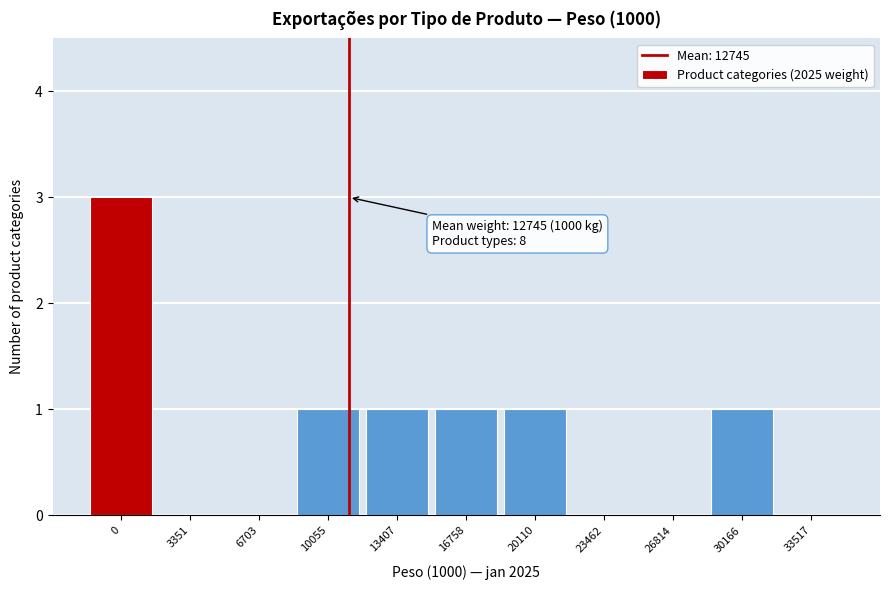

Reading left to right, list all the values displayed in this chart.

0=3	3351=0	6703=0	10055=1	13407=1	16758=1	20110=1	23462=0	26814=0	30166=1	33517=0